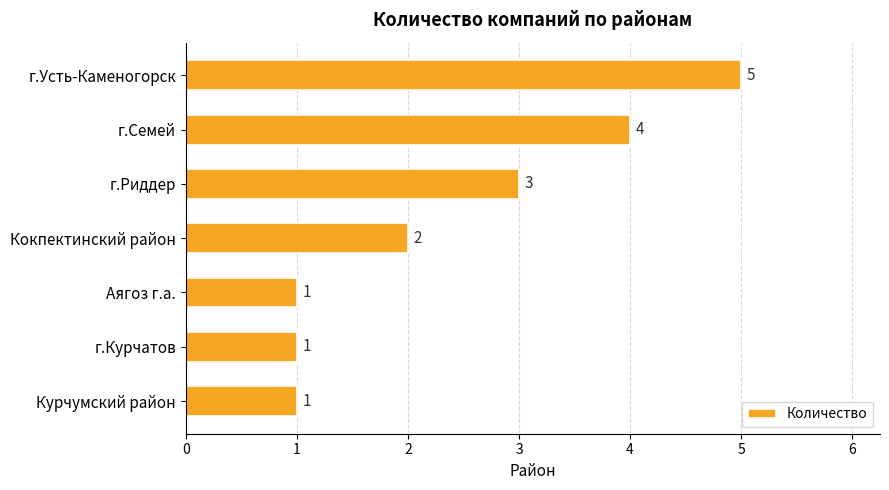

How many categories are shown in the chart?

7